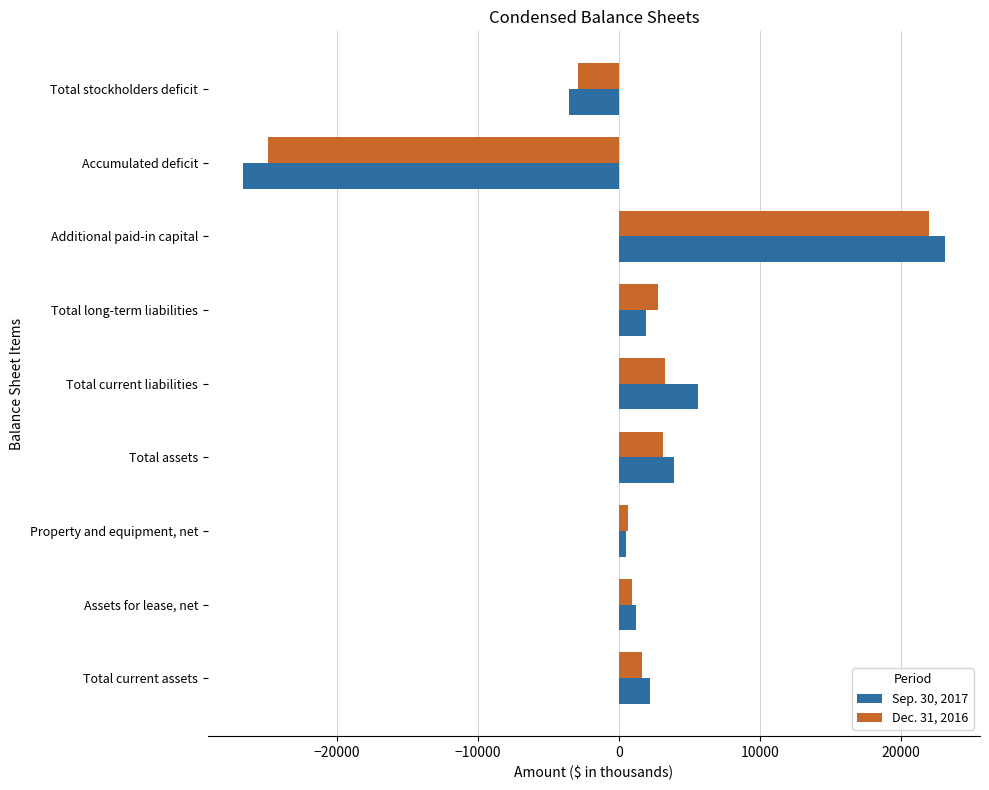

Which series has the largest range (max minus min)?

Sep. 30, 2017